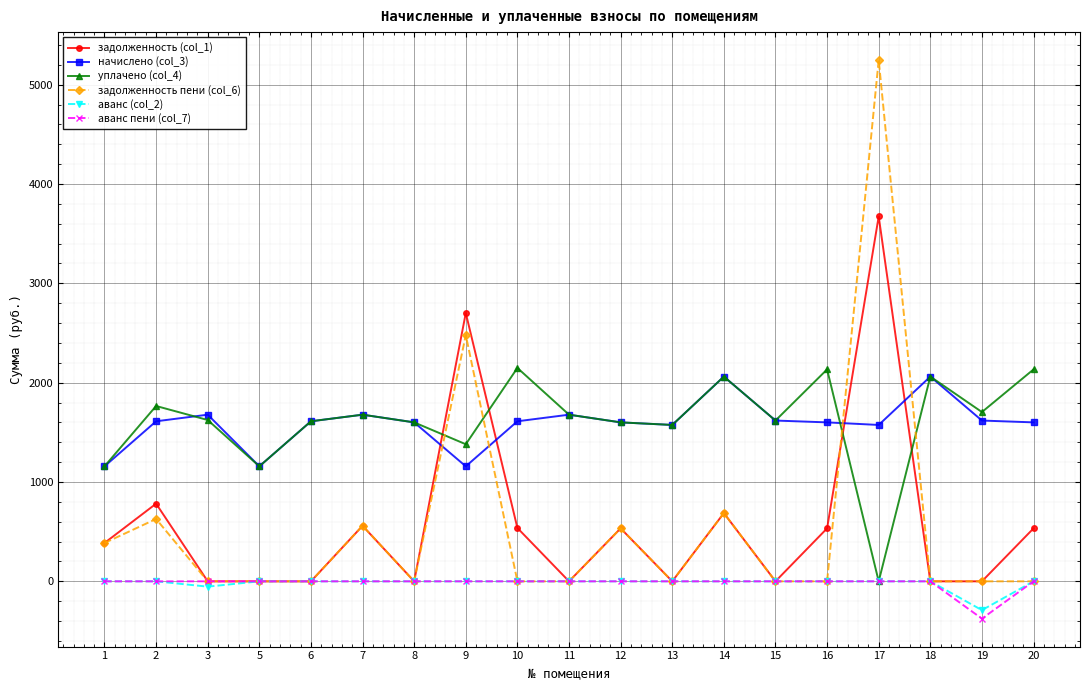

True or false: аванс пени (col_7) and начислено (col_3) intersect in this chart.

False